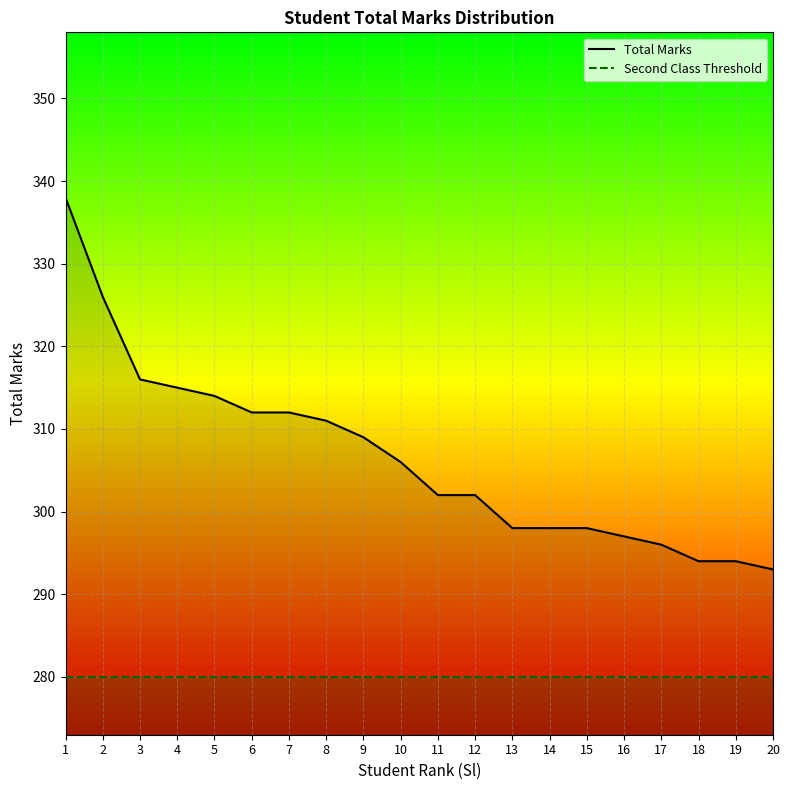

At which category is the sum across all series the highest?

1